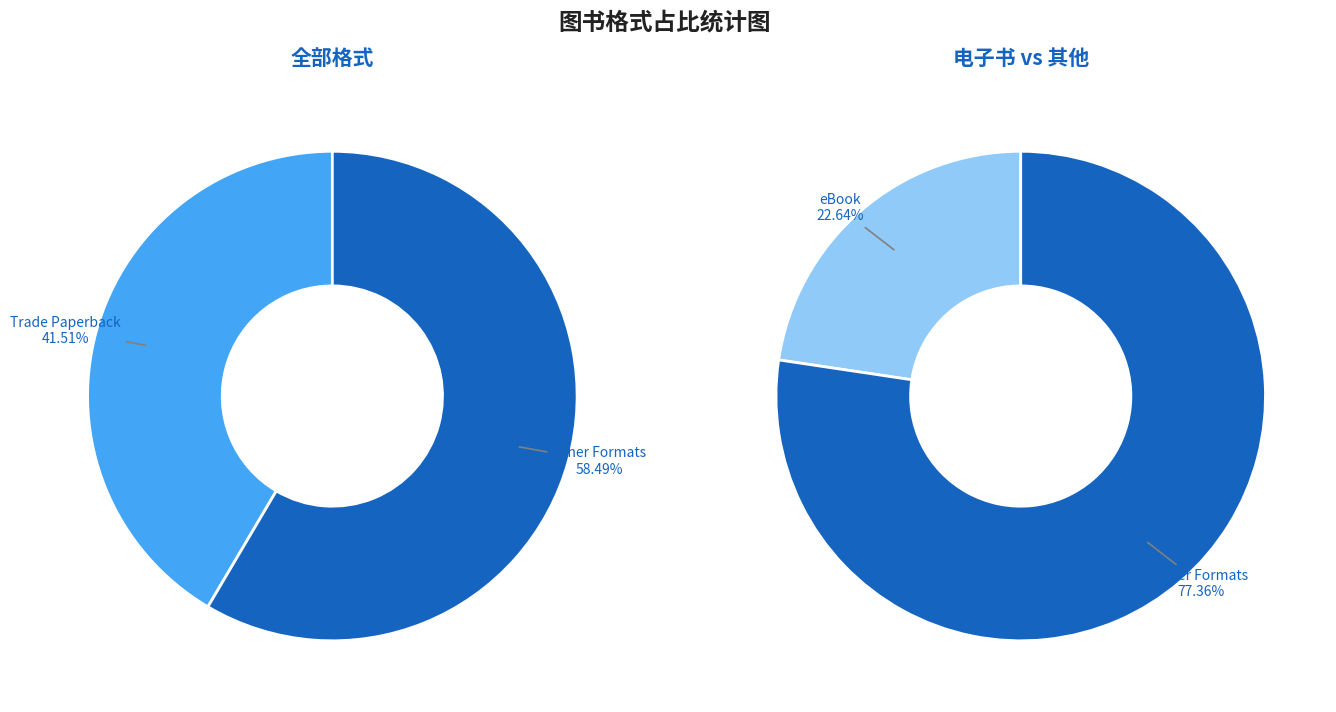

The eBook slice represents 34% of the pie. True or false?

False